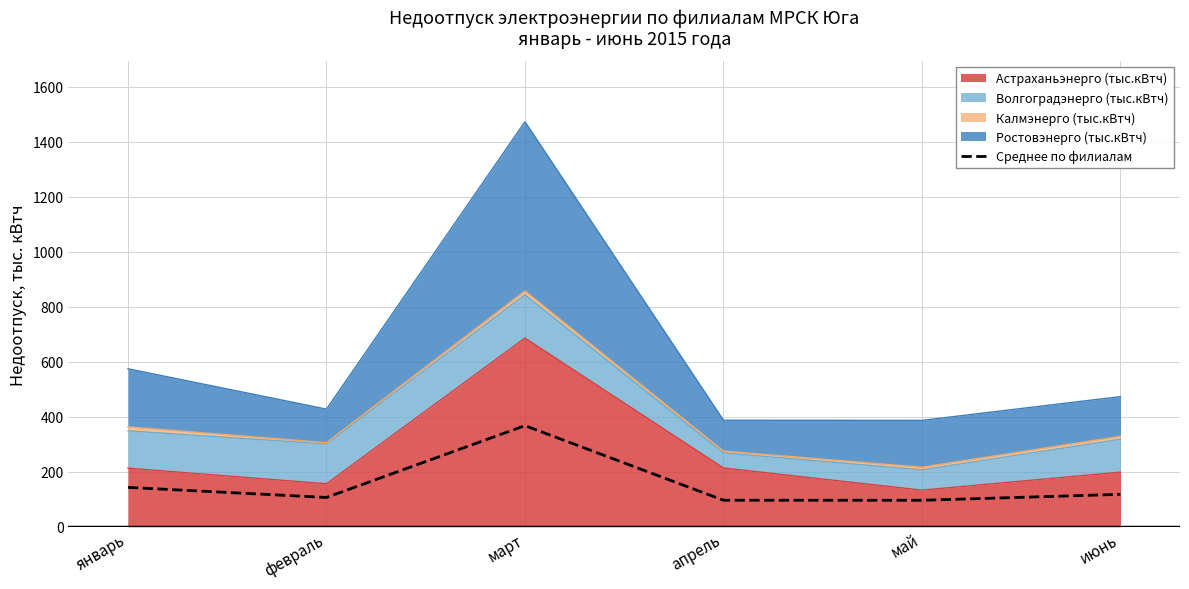

How many data points does each series have?

6